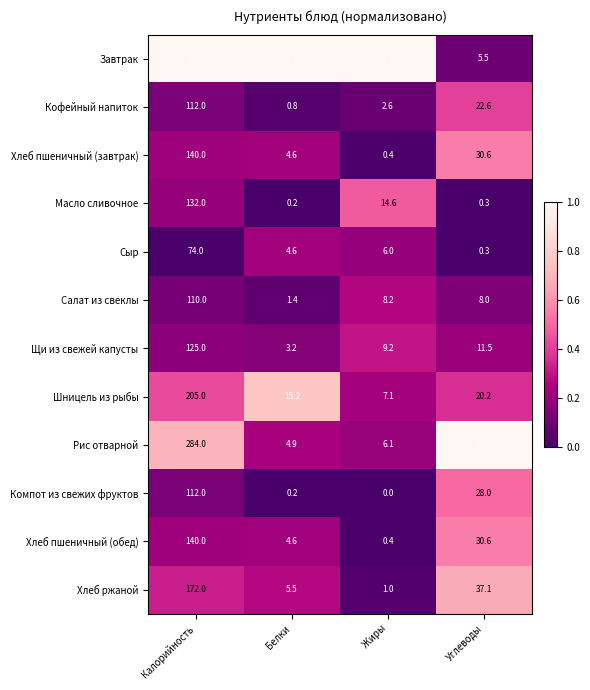

What is the maximum value shown in the chart?

377.0